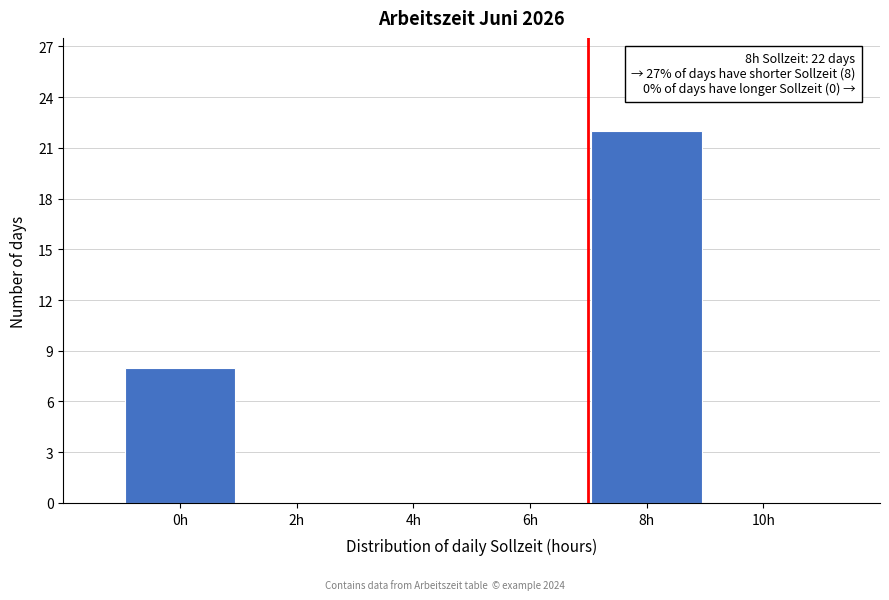

Reading left to right, extract all data points from this chart.

0h=8	2h=0	4h=0	6h=0	8h=22	10h=0